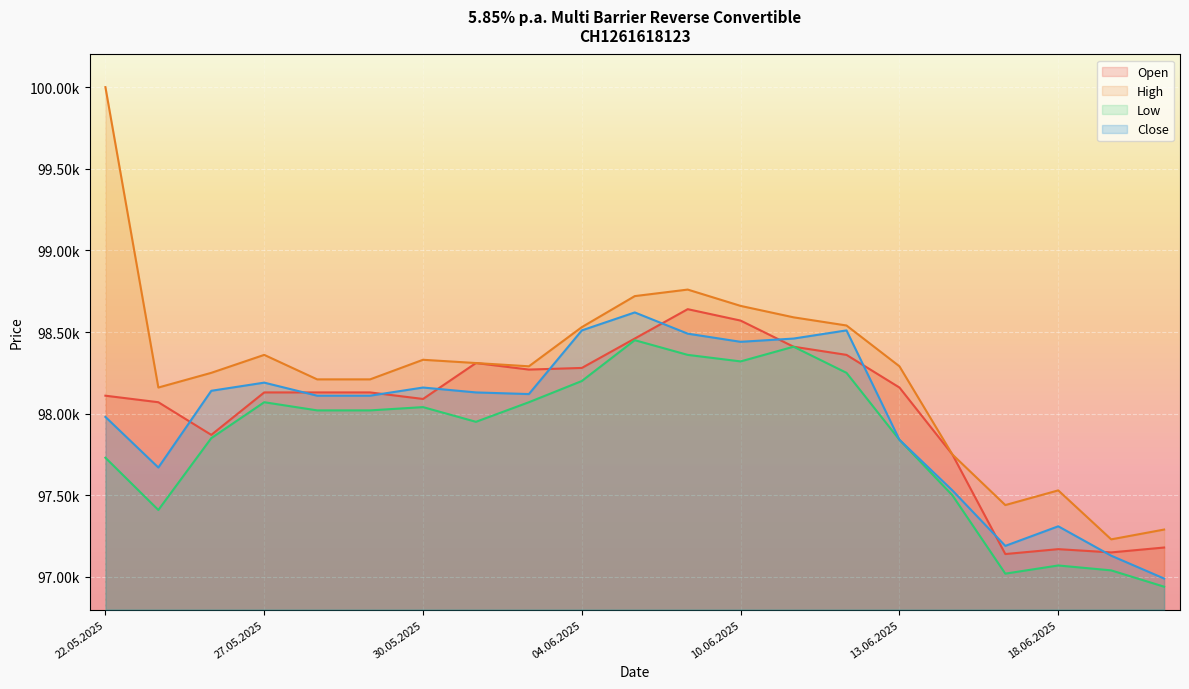

Where is Low nearest to the value 97695?

22.05.2025